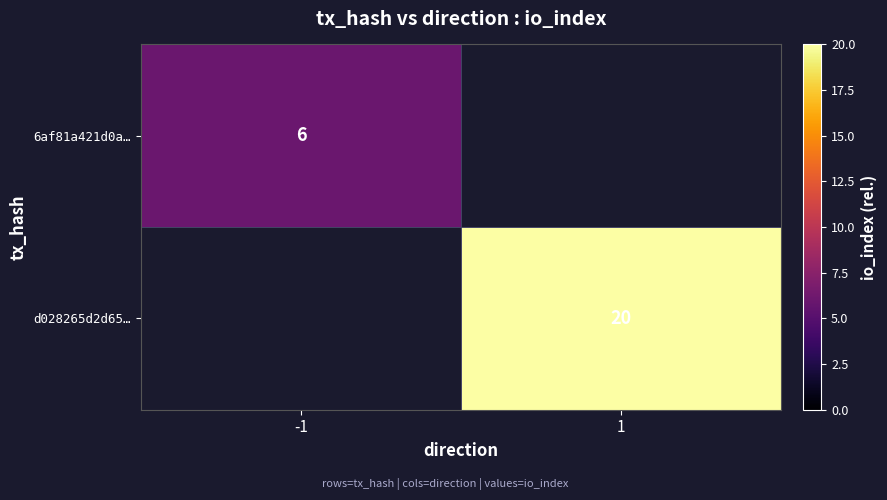

The 6af81a421d0a… series shows 6 at -1. True or false?

True